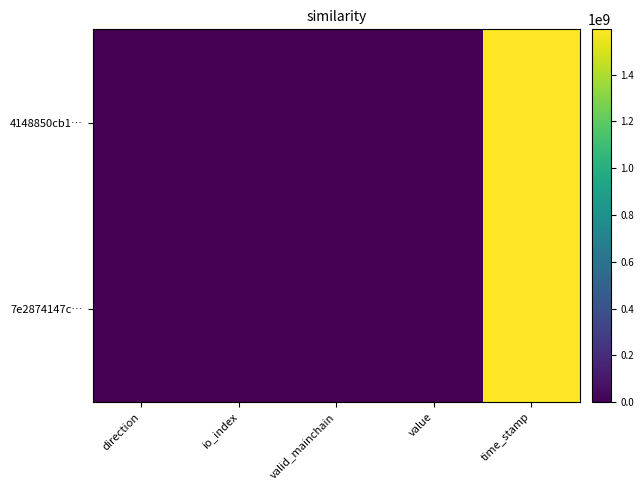

Rank the series by their maximum value, from lowest to highest.

7e2874147c…, 4148850cb1…